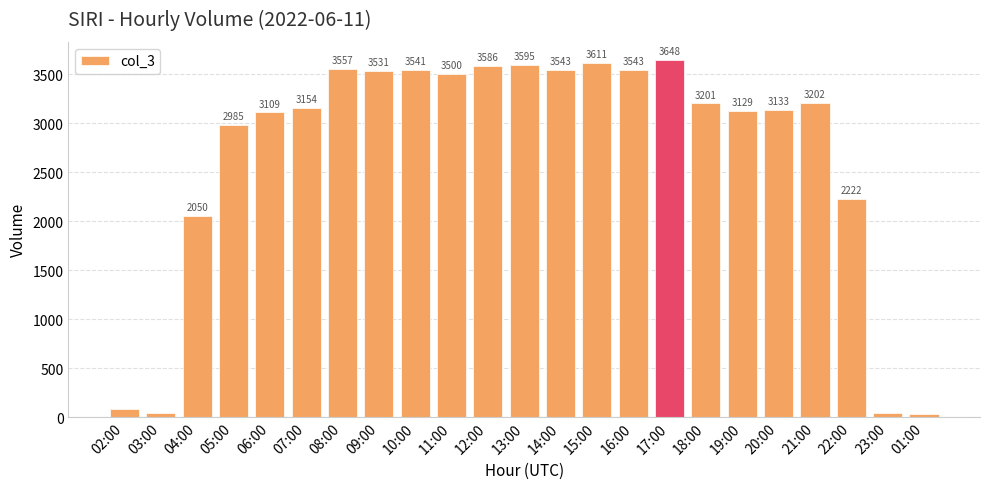

What is the sum of the values at 14:00 and 05:00?

6528